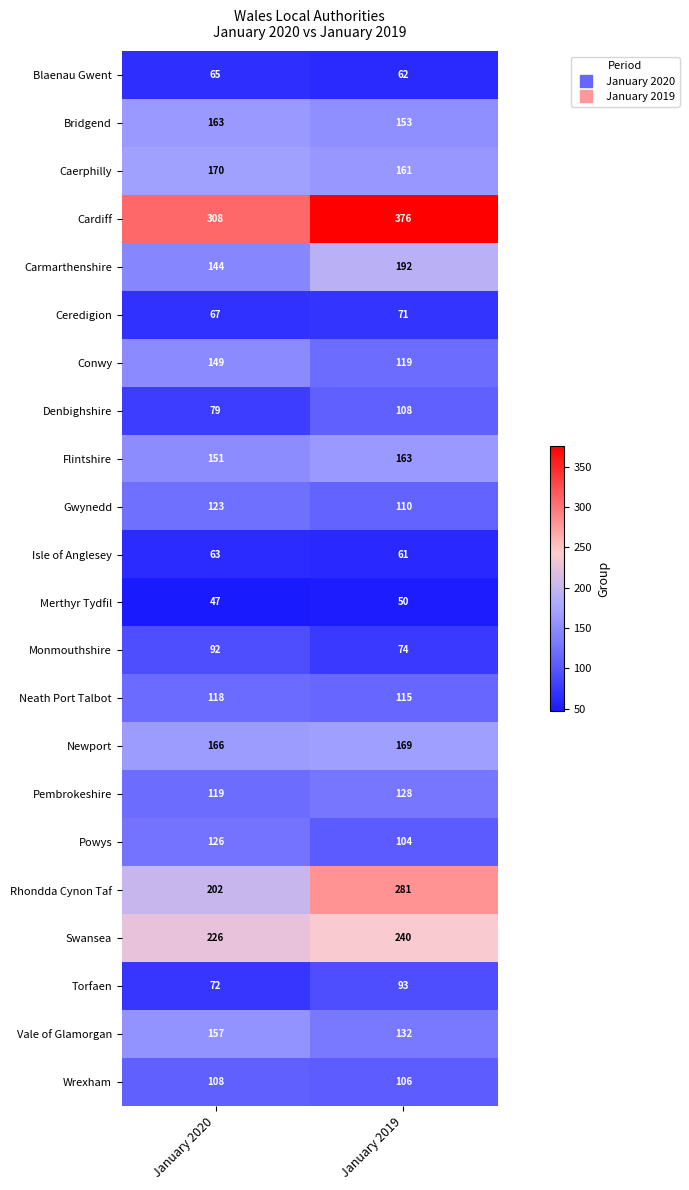

What is the difference between the maximum and minimum values in the Pembrokeshire series?

9